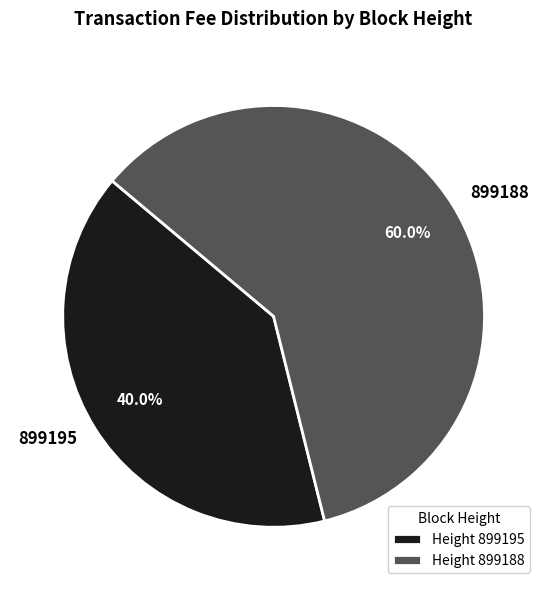

To the nearest percent, what portion does 899188 represent?

60%